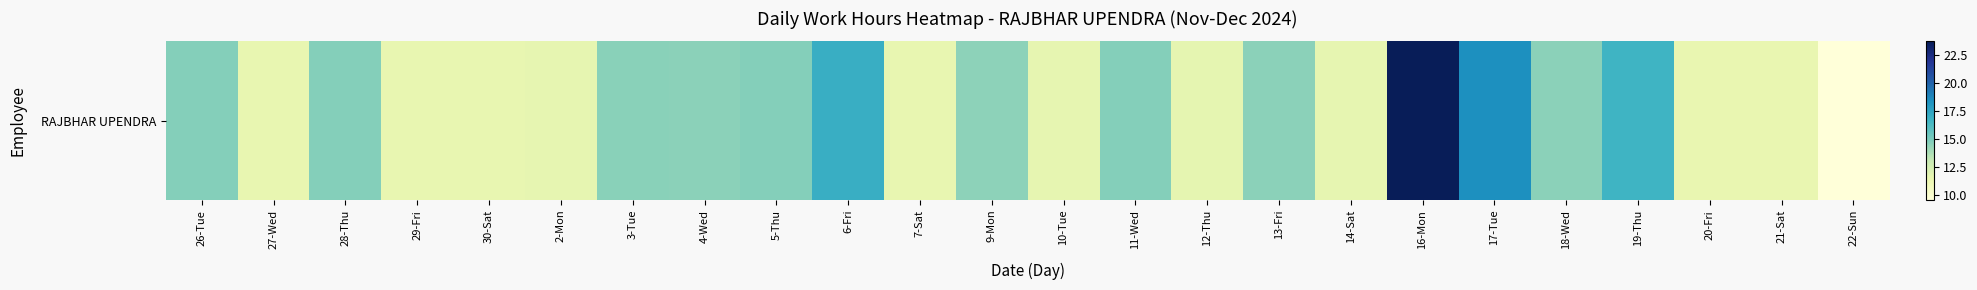

List the labels in order of value, largest first.

16-Mon, 17-Tue, 6-Fri, 19-Thu, 5-Thu, 28-Thu, 26-Tue, 11-Wed, 3-Tue, 4-Wed, 13-Fri, 18-Wed, 9-Mon, 12-Thu, 10-Tue, 14-Sat, 2-Mon, 27-Wed, 30-Sat, 29-Fri, 7-Sat, 20-Fri, 21-Sat, 22-Sun